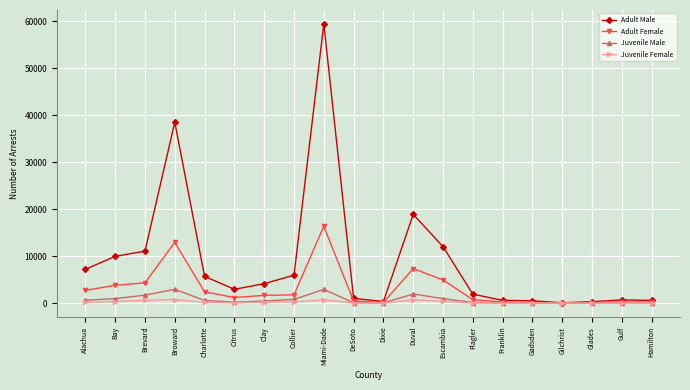

How many values in the Adult Male series are below 4119?

10